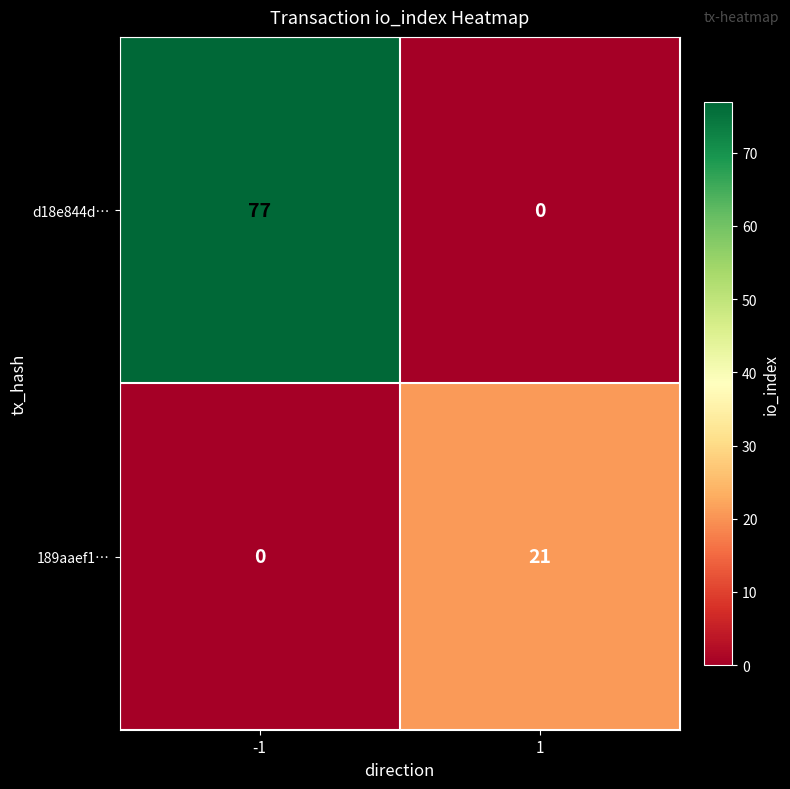

At 1, list the series in order from largest to smallest.

189aaef1…, d18e844d…